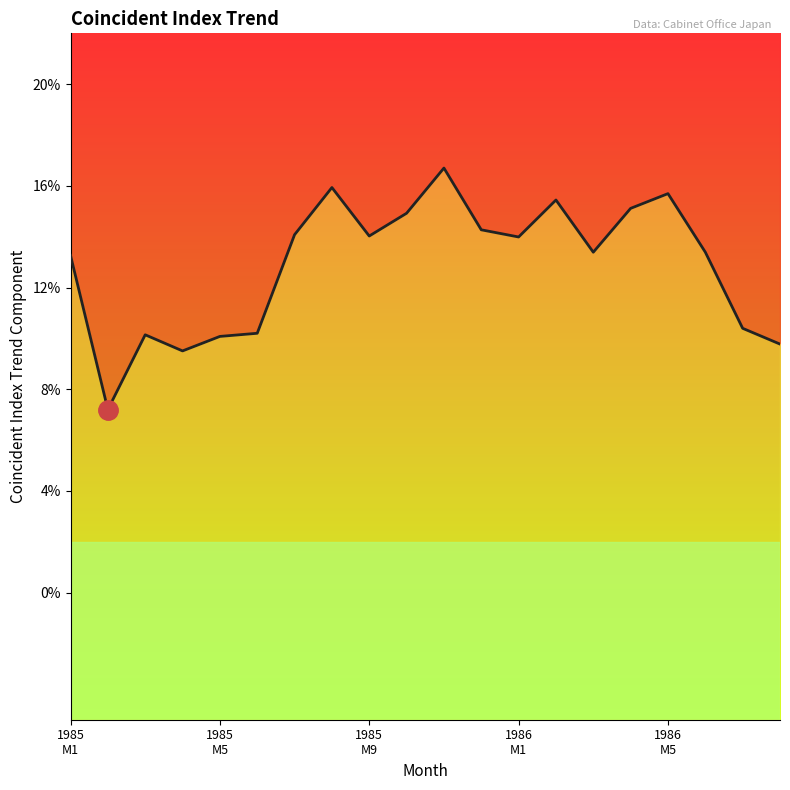

What is the maximum value shown in the chart?

0.2